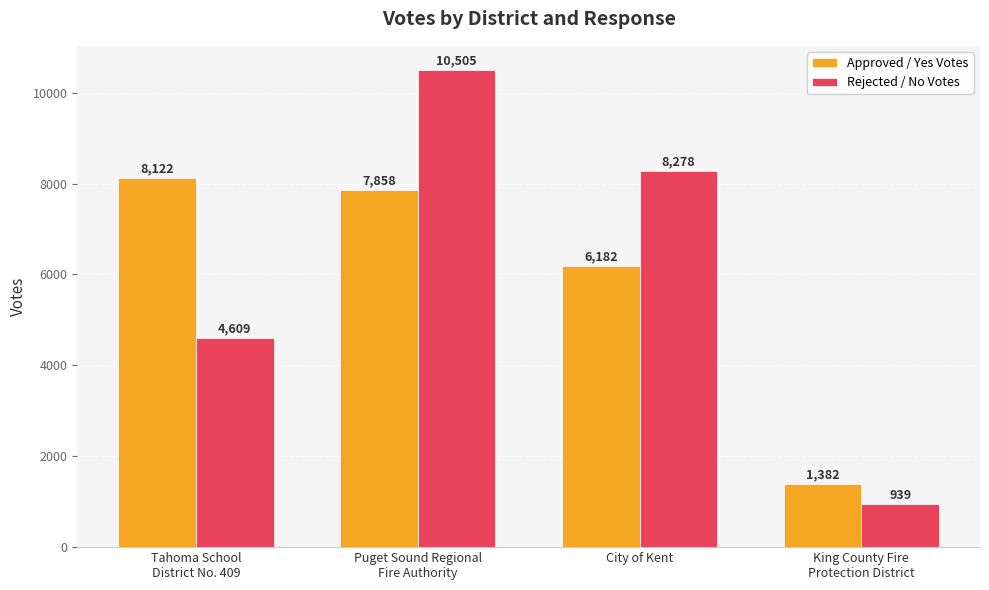

Is it true that Rejected / No Votes equals 5495 at City of Kent?

False